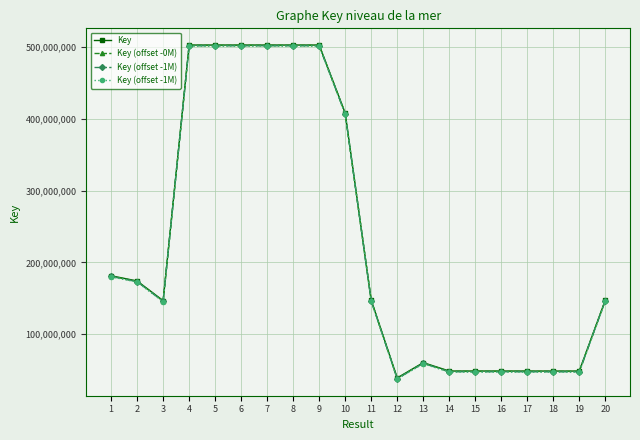

True or false: Key has a value of 503078538 at 9.

True